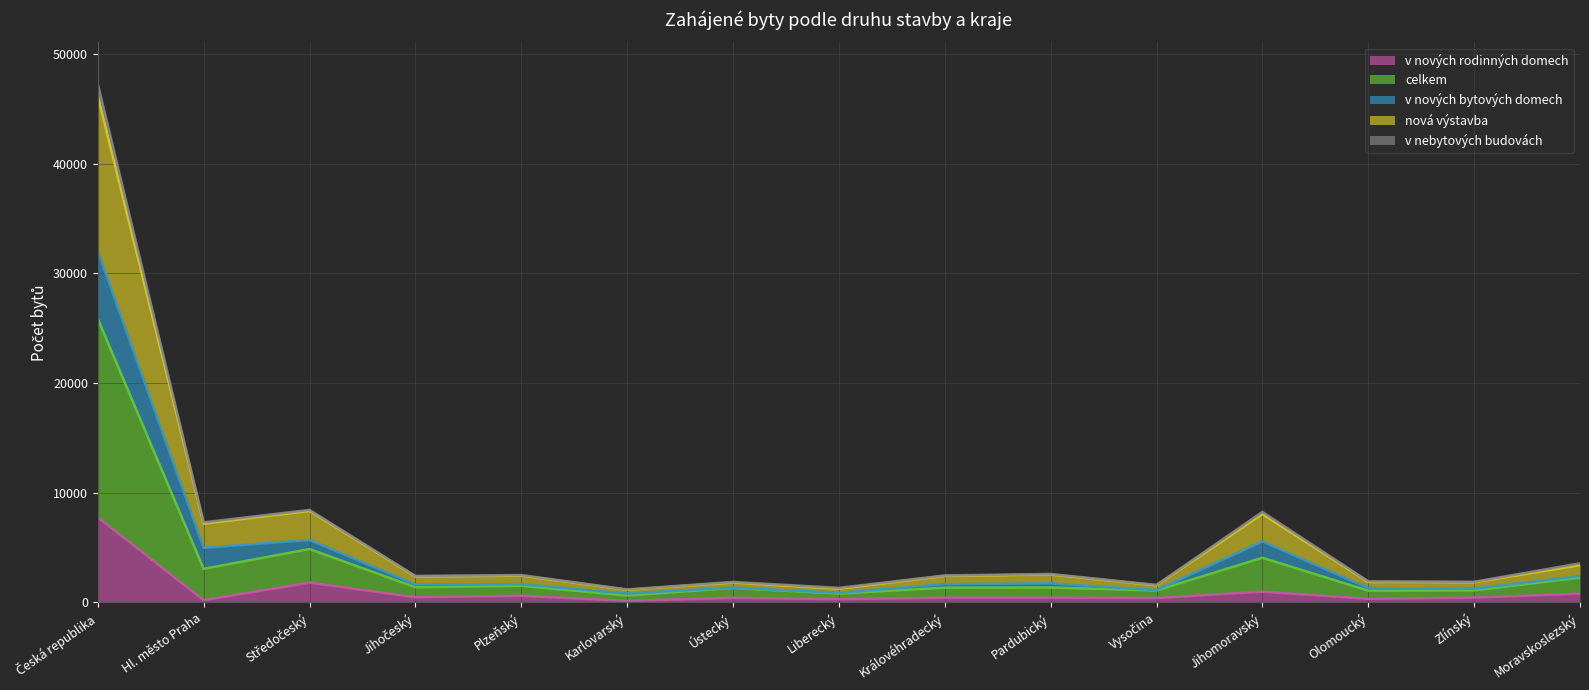

What is the maximum value for v nových rodinných domech?

7749